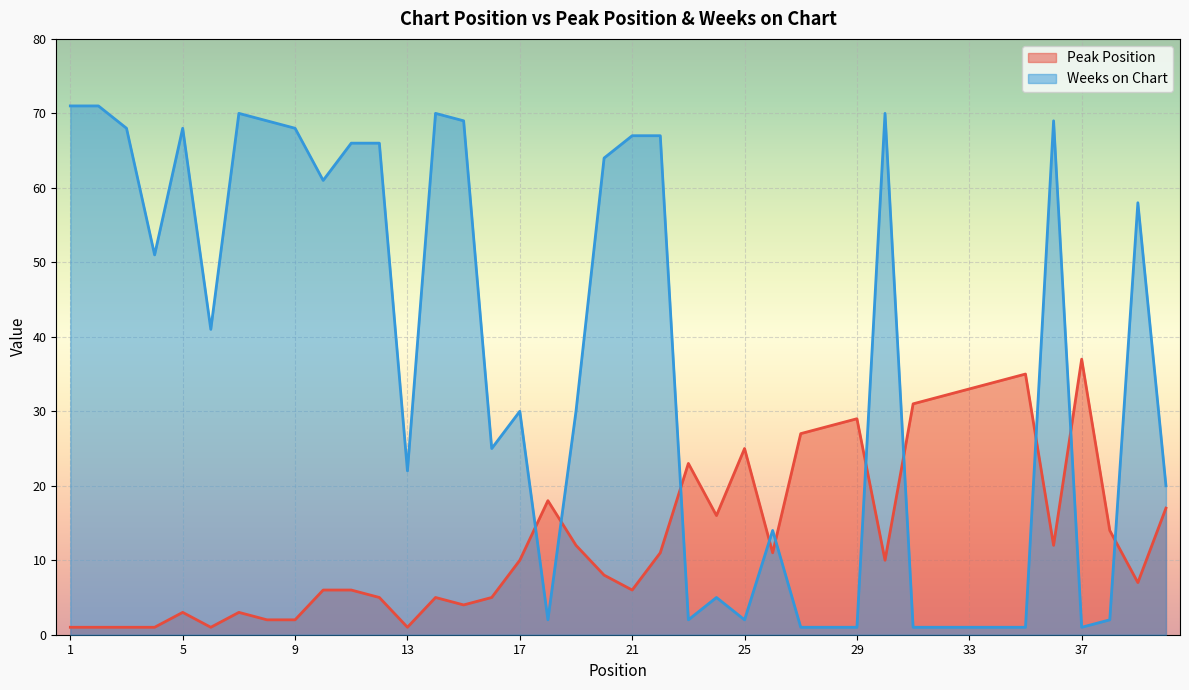

Reading left to right, extract all data points from this chart.

Peak Position: 1=1	2=1	3=1	4=1	5=3	6=1	7=3	8=2	9=2	10=6	11=6	12=5	13=1	14=5	15=4	16=5	17=10	18=18	19=12	20=8	21=6	22=11	23=23	24=16	25=25	26=11	27=27	28=28	29=29	30=10	31=31	32=32	33=33	34=34	35=35	36=12	37=37	38=14	39=7	40=17
Weeks on Chart: 1=71	2=71	3=68	4=51	5=68	6=41	7=70	8=69	9=68	10=61	11=66	12=66	13=22	14=70	15=69	16=25	17=30	18=2	19=30	20=64	21=67	22=67	23=2	24=5	25=2	26=14	27=1	28=1	29=1	30=70	31=1	32=1	33=1	34=1	35=1	36=69	37=1	38=2	39=58	40=20